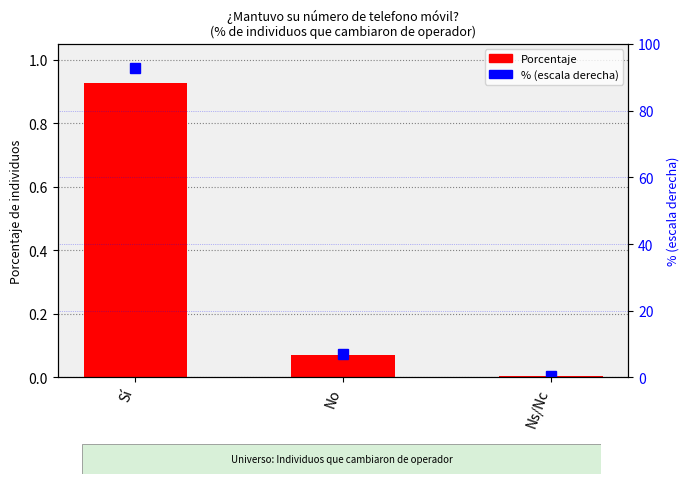

At how many categories does at least one series exceed 37?

1